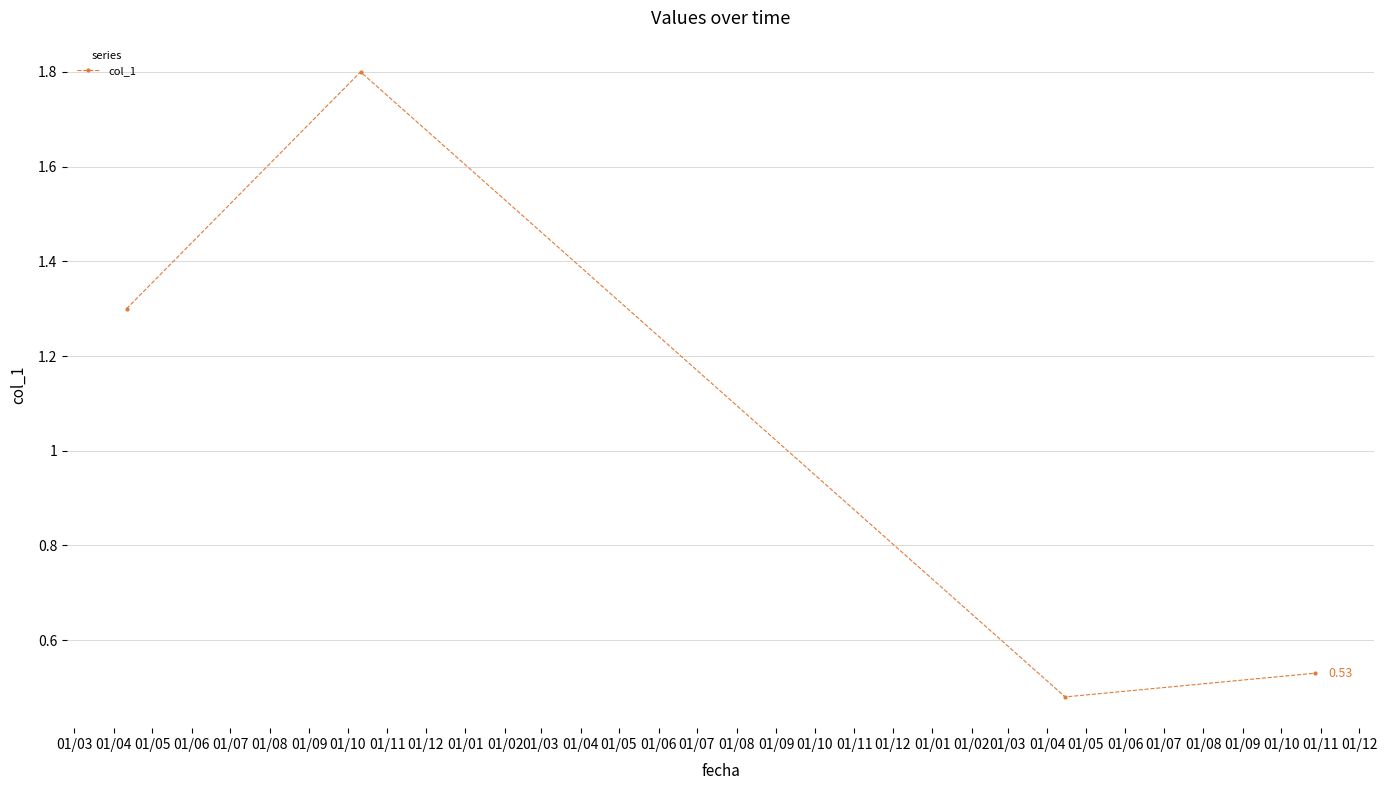

How many distinct data groups are displayed?

1